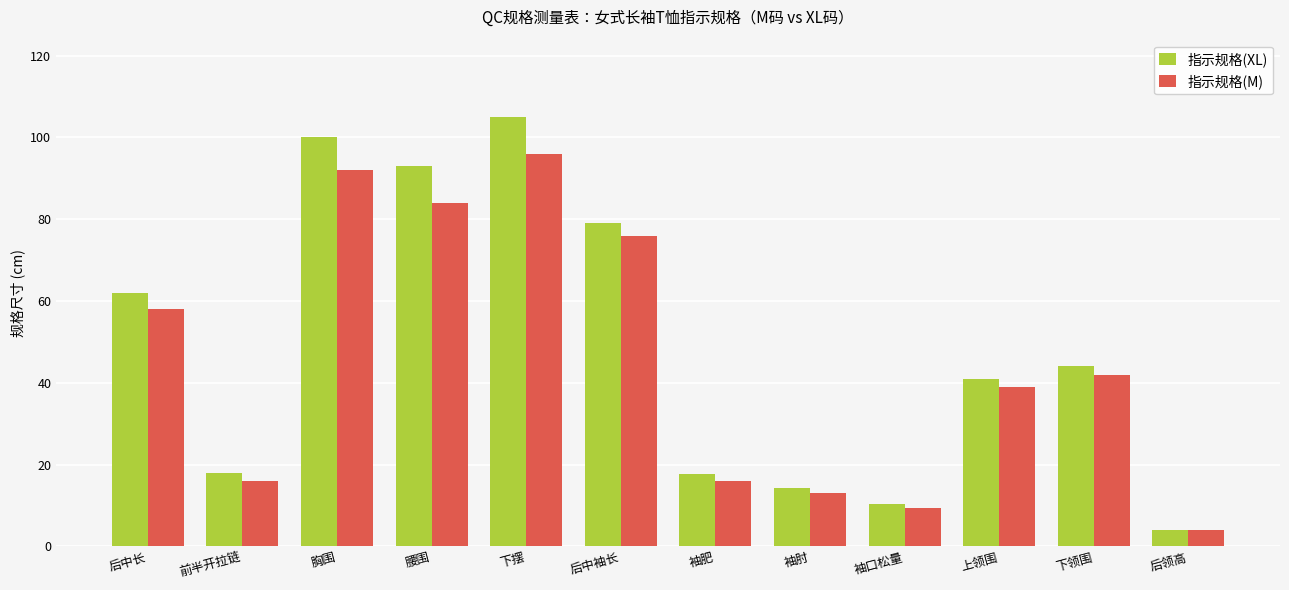

How many series are shown in this chart?

2